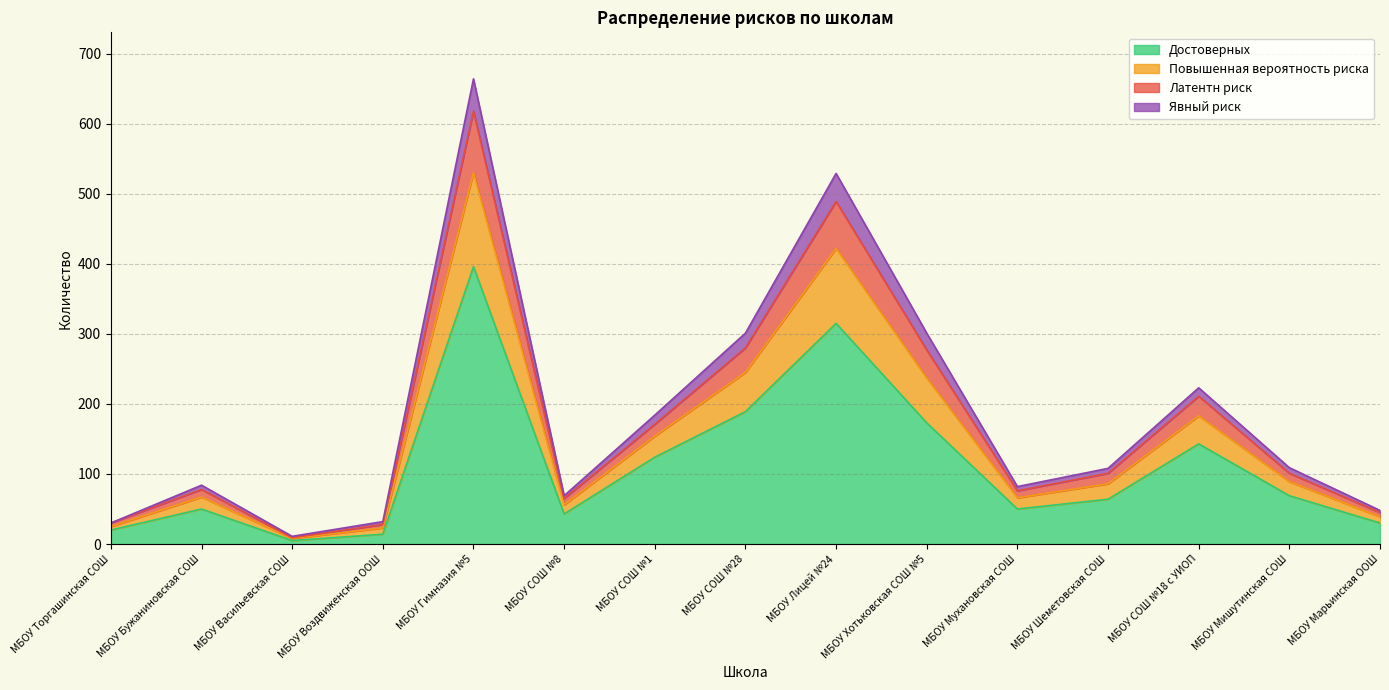

At how many categories does at least one series exceed 389?

2